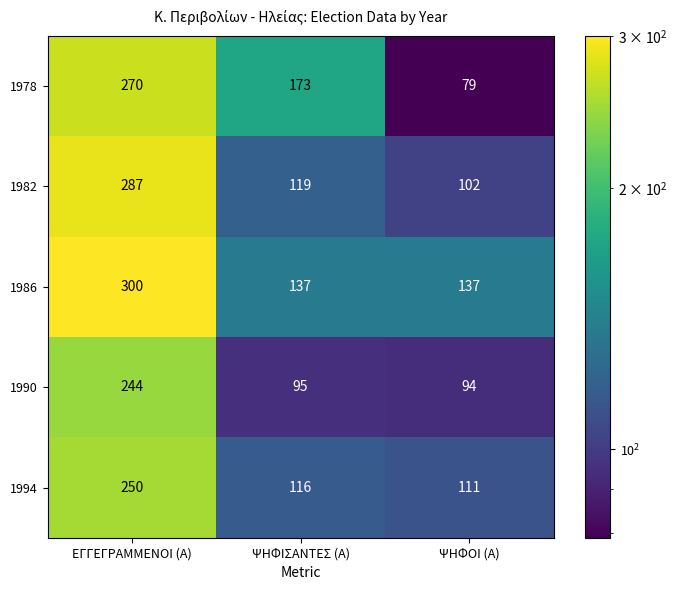

Which label corresponds to the largest value in the chart?

ΕΓΓΕΓΡΑΜΜΕΝΟΙ (Α)